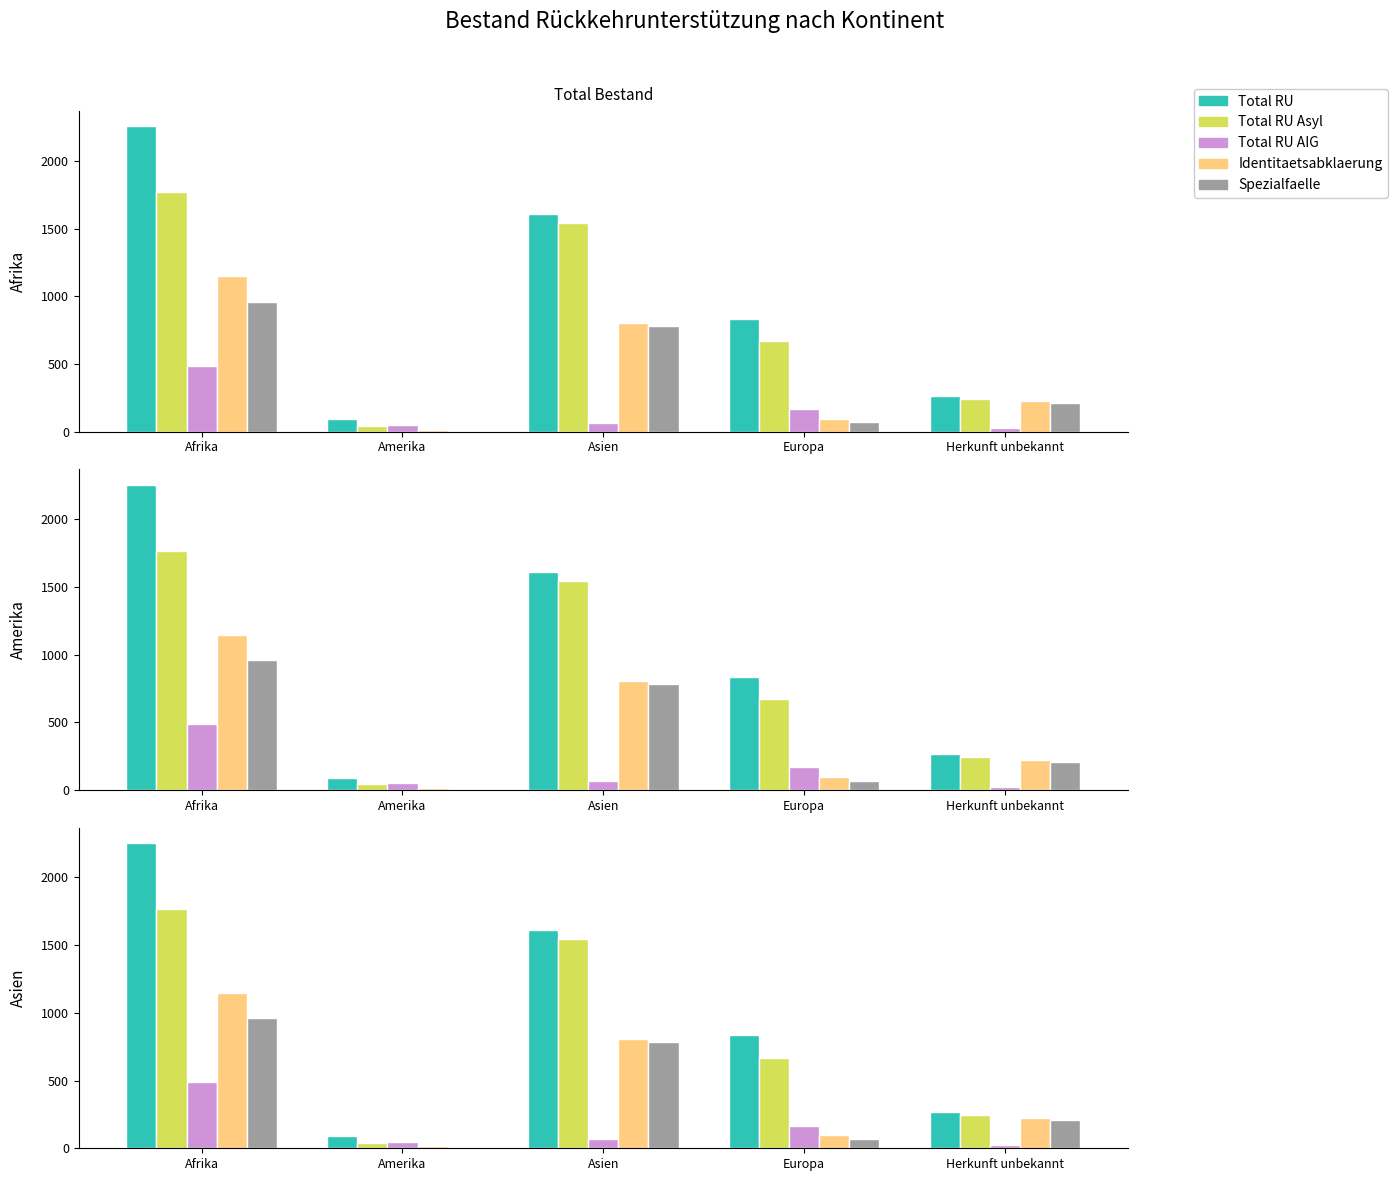

At which category is the sum across all series the highest?

Afrika